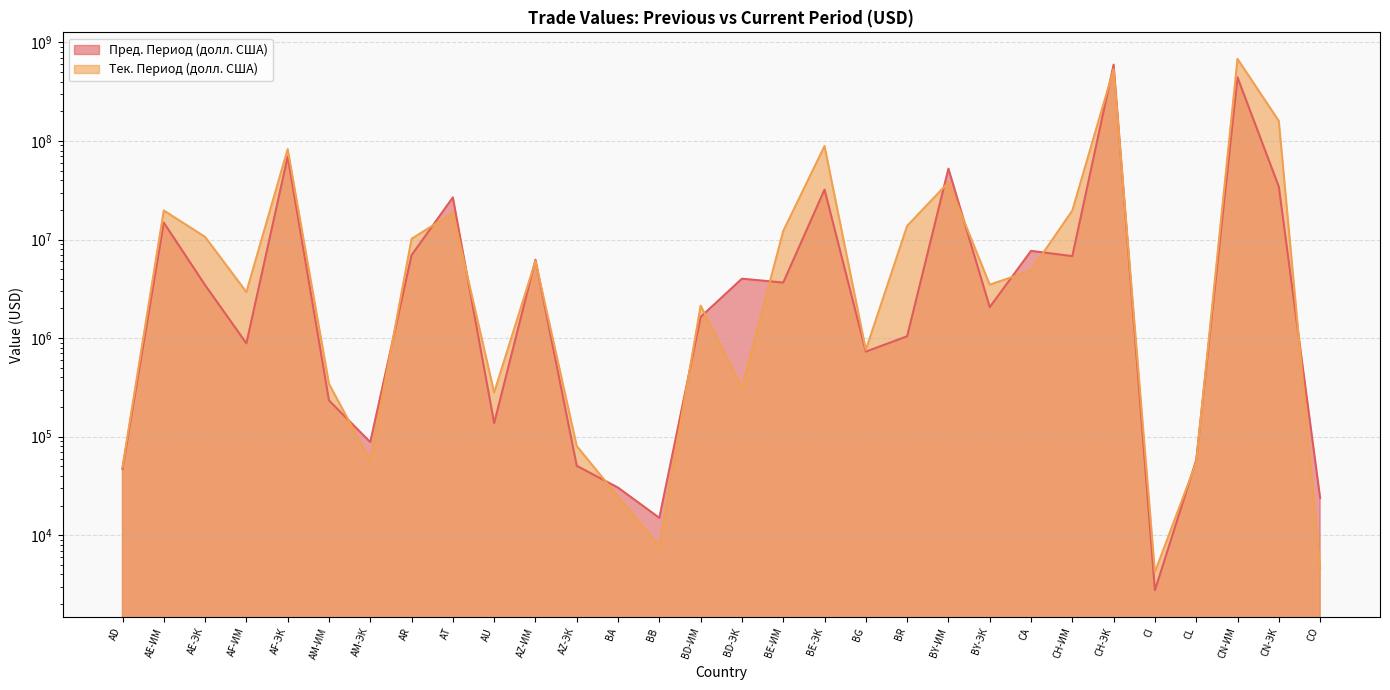

How many lines are shown in the chart?

2